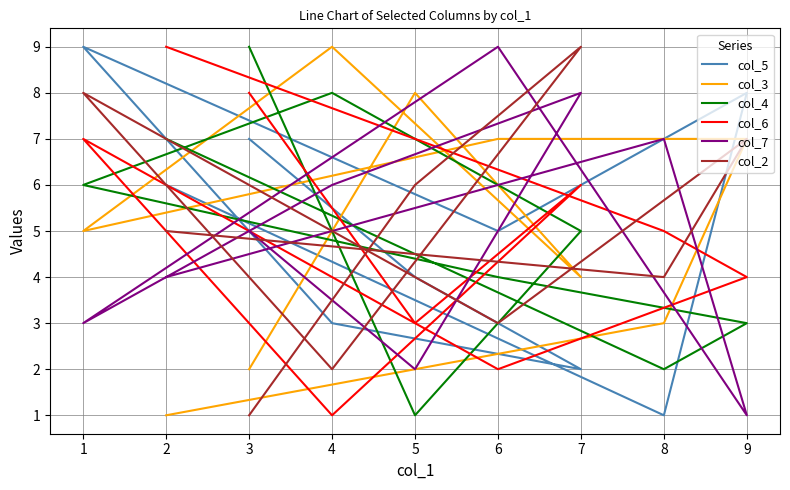

Is it true that col_6 equals 4 at 3?

False